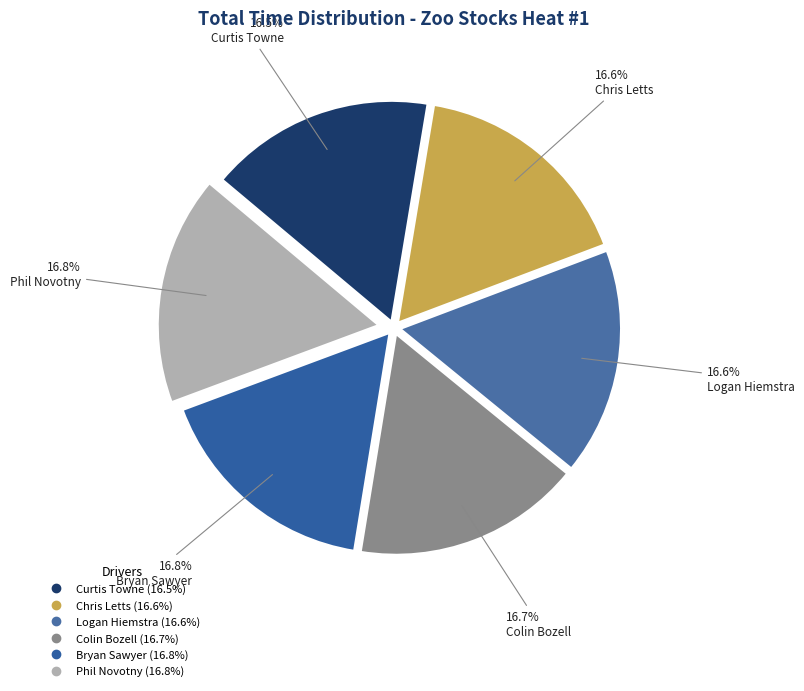

Which has a higher value, Colin Bozell or Logan Hiemstra?

Colin Bozell